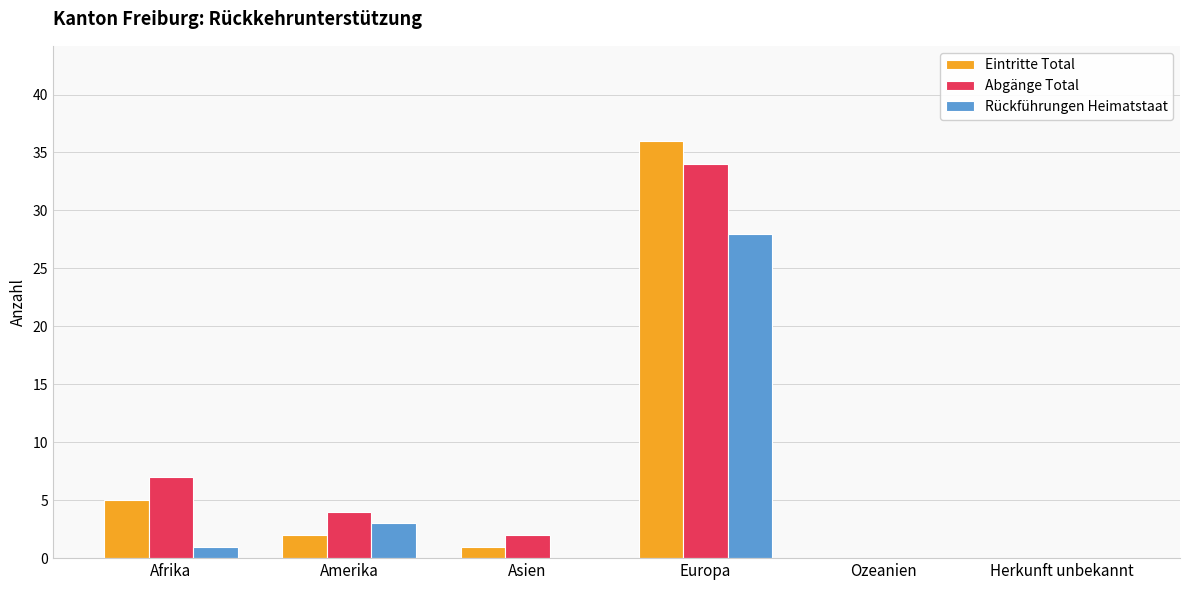

Reading right to left, what are all the values shown in this chart?

Eintritte Total: Herkunft unbekannt=0	Ozeanien=0	Europa=36	Asien=1	Amerika=2	Afrika=5
Abgänge Total: Herkunft unbekannt=0	Ozeanien=0	Europa=34	Asien=2	Amerika=4	Afrika=7
Rückführungen Heimatstaat: Herkunft unbekannt=0	Ozeanien=0	Europa=28	Asien=0	Amerika=3	Afrika=1